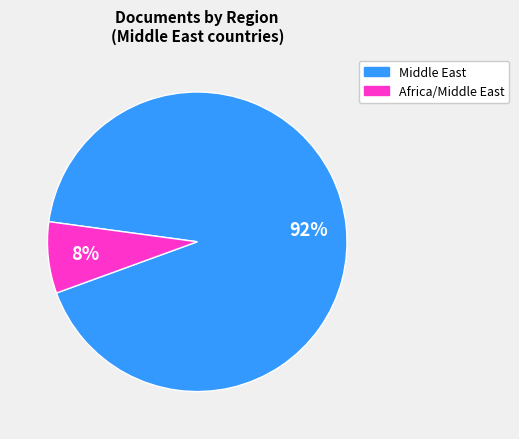

To the nearest percent, what is the average slice percentage?

50%